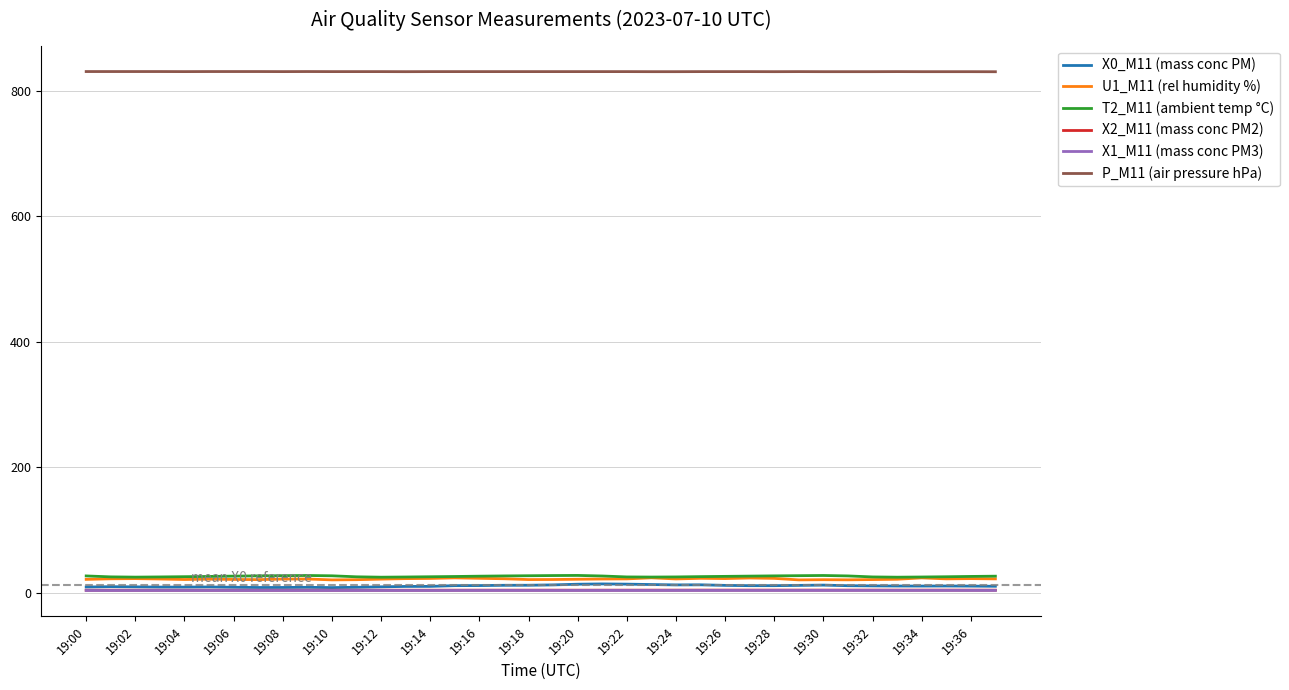

What is the minimum value for P_M11 (air pressure hPa)?

829.9